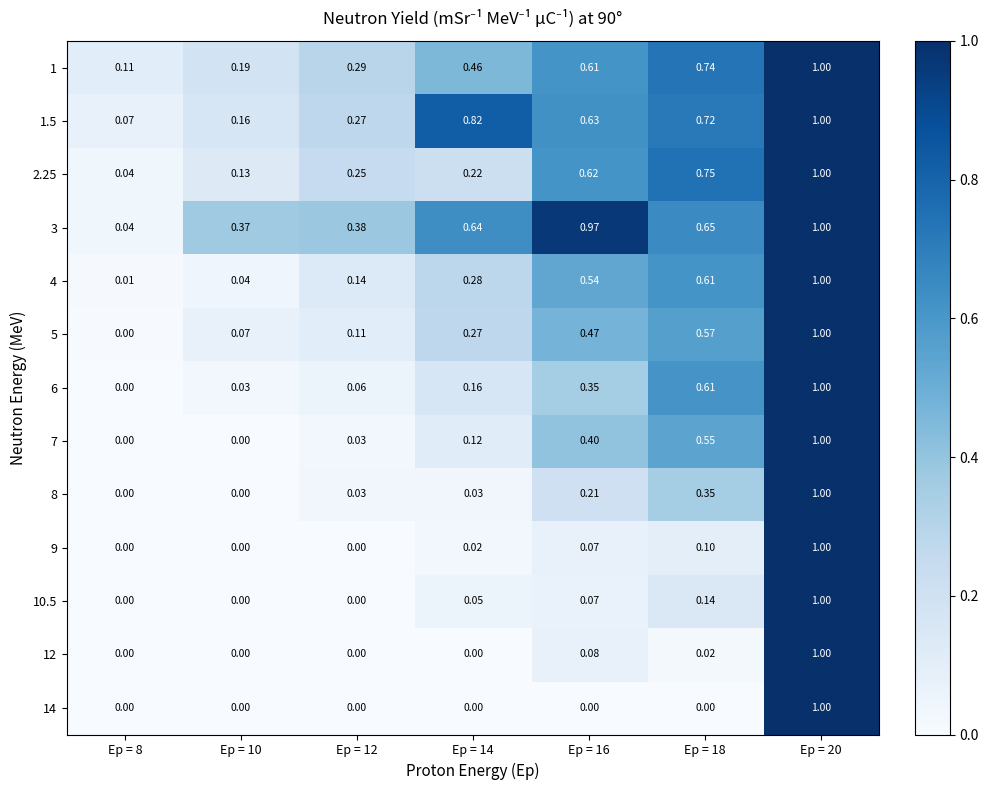

Is the value of 8 at Ep = 16 greater than the value of 1.5 at Ep = 10?

Yes